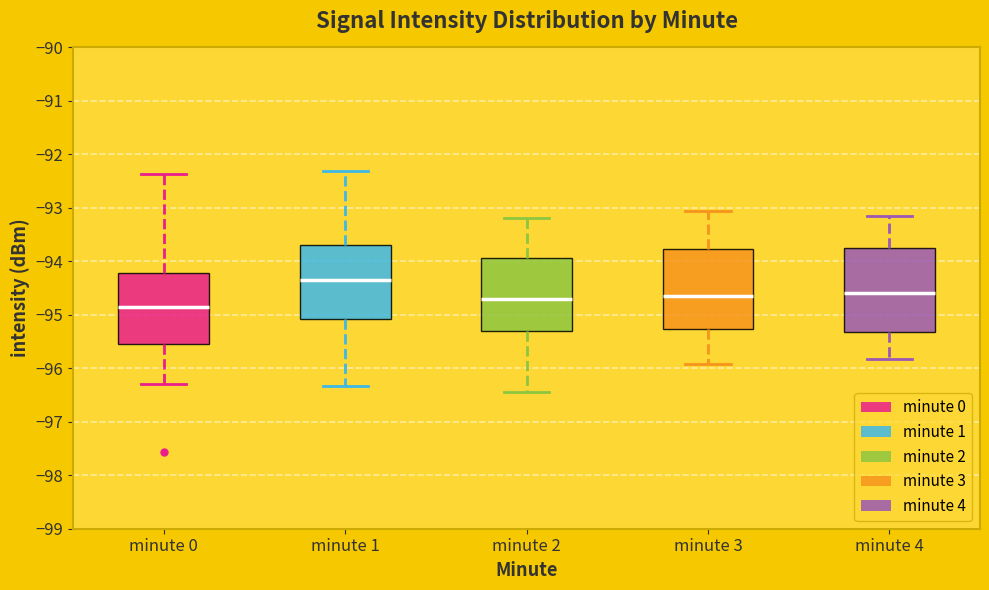

Where is the lower edge of the box for minute 0 on the y-axis? The values are not printed on the chart, so give them approximately, as read against the axis.

-95.5